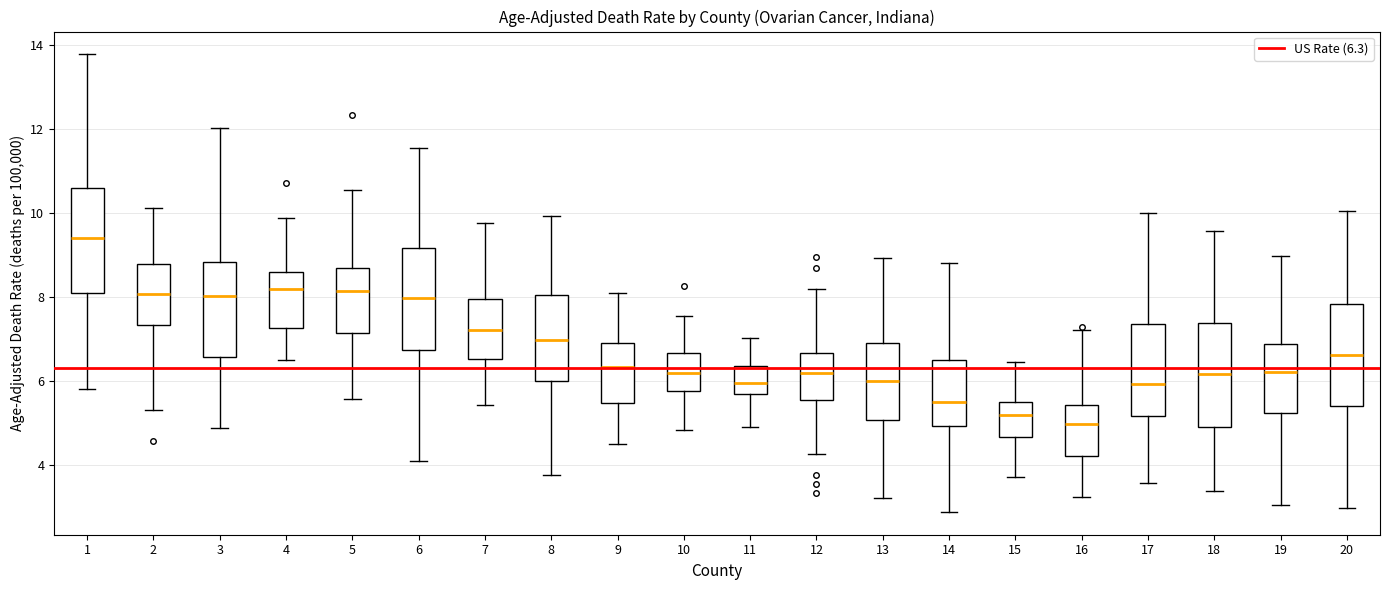

Which box has the lowest median line?

16